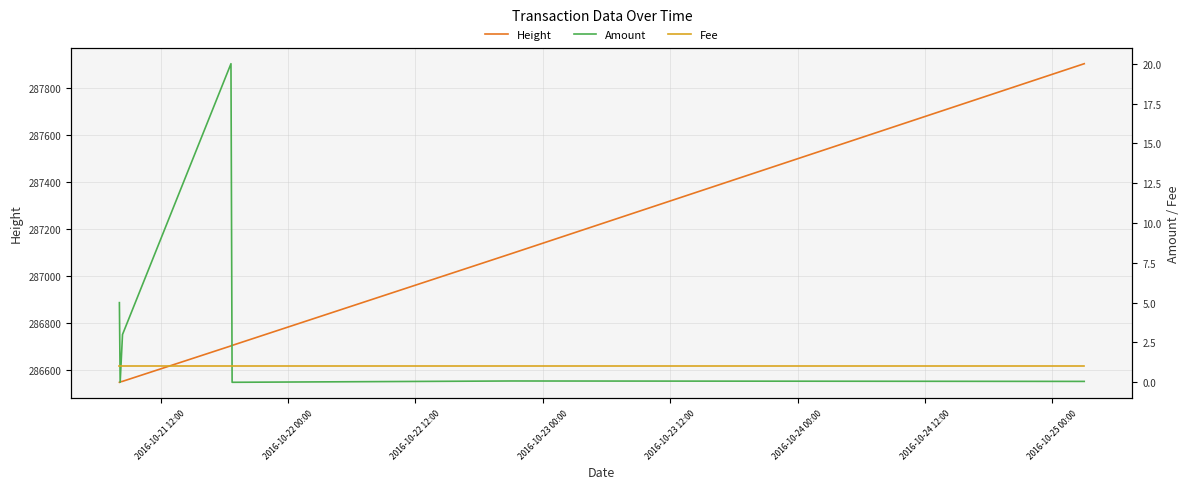

What is the value of the Amount point at the 7th from the left?

0.1